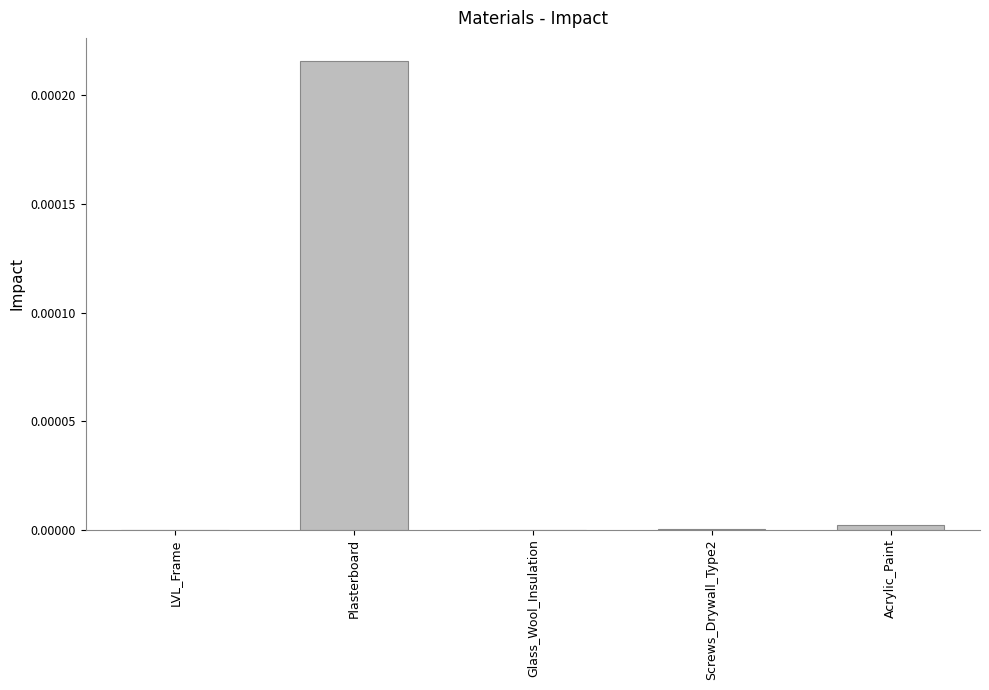

Which category has the highest value across all series?

Plasterboard